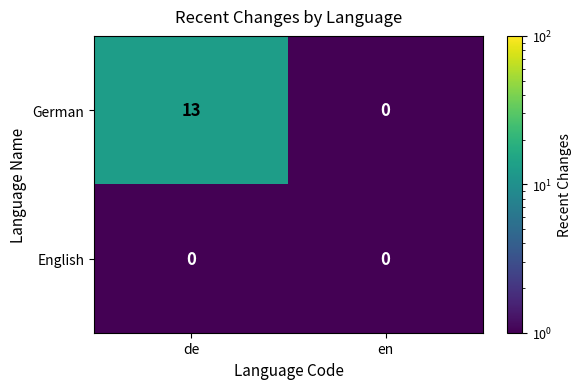

Which series has the largest total across all categories?

German